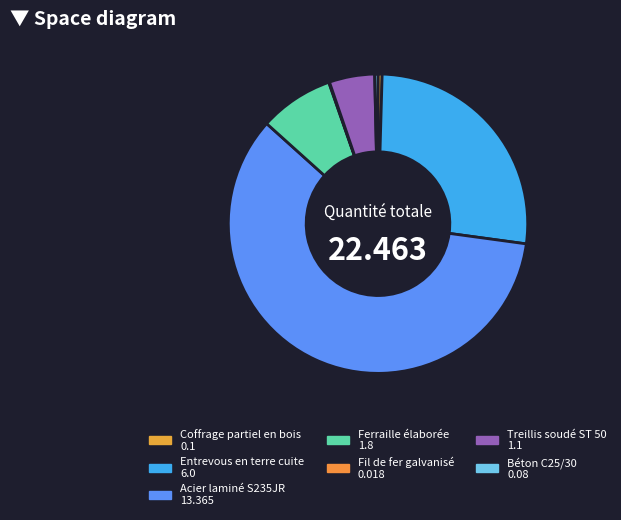

Which category has the smallest portion of the pie?

Fil de fer galvanisé